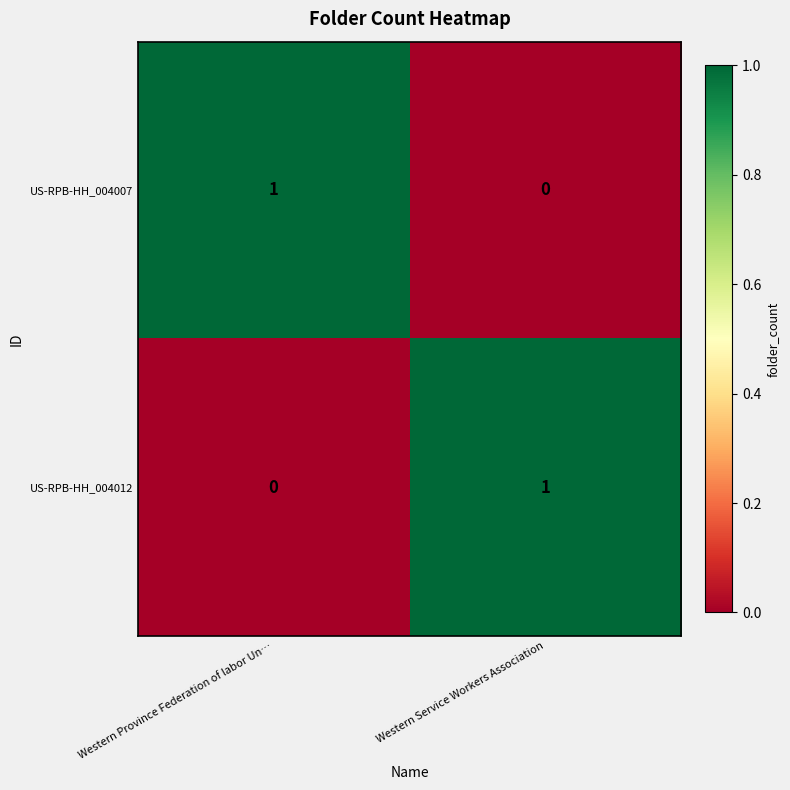

Is it true that US-RPB-HH_004007 equals 0 at Western Service Workers Association?

True